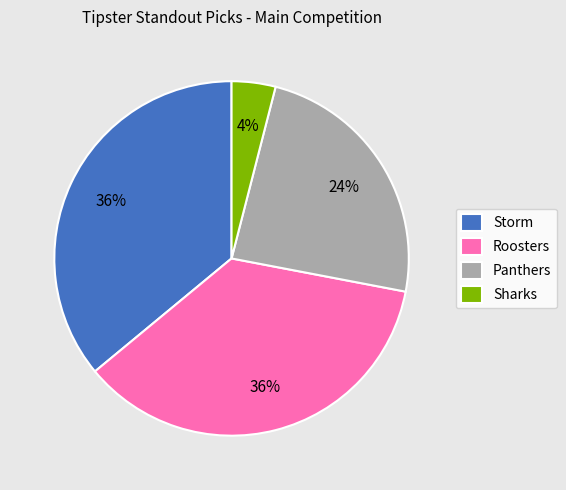

What is the smallest slice in the pie chart?

Sharks